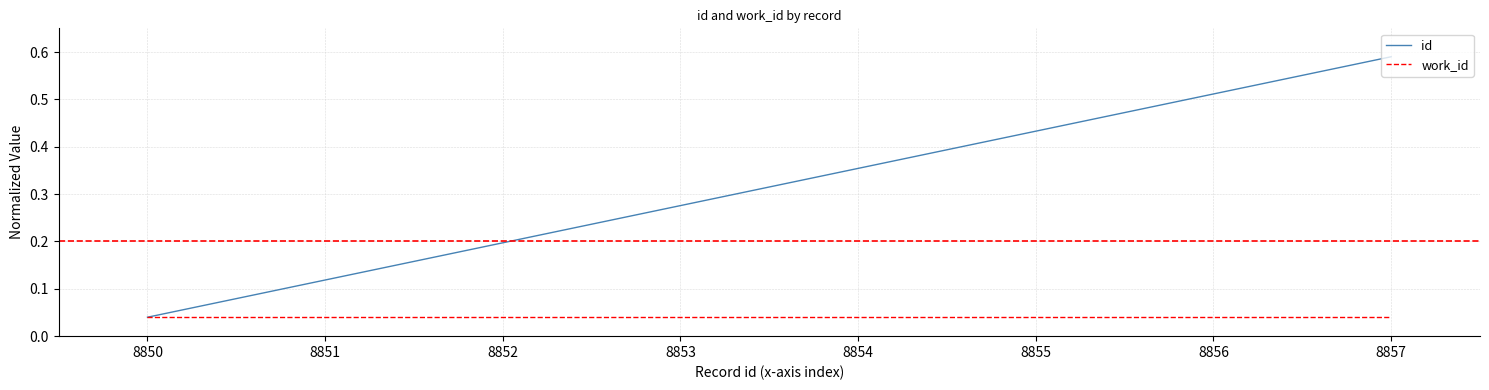

The value of id at 8856 is 0.3. True or false?

False